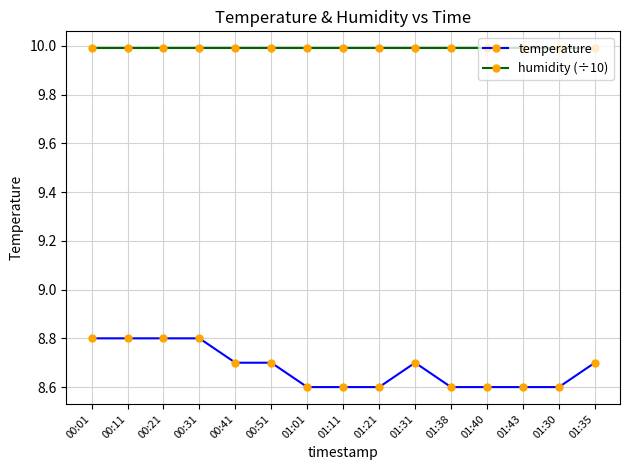

Which series has the widest spread of values?

temperature